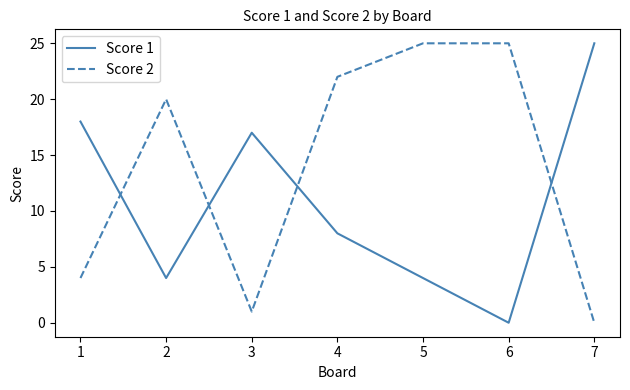

What is the total value across all series at 2?

24